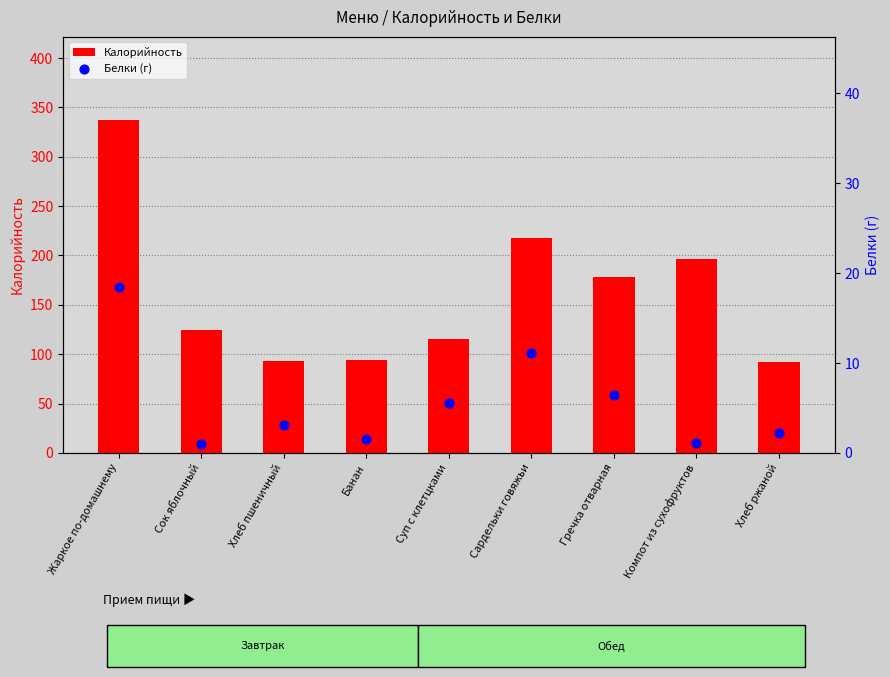

At how many categories does at least one series exceed 272?

1